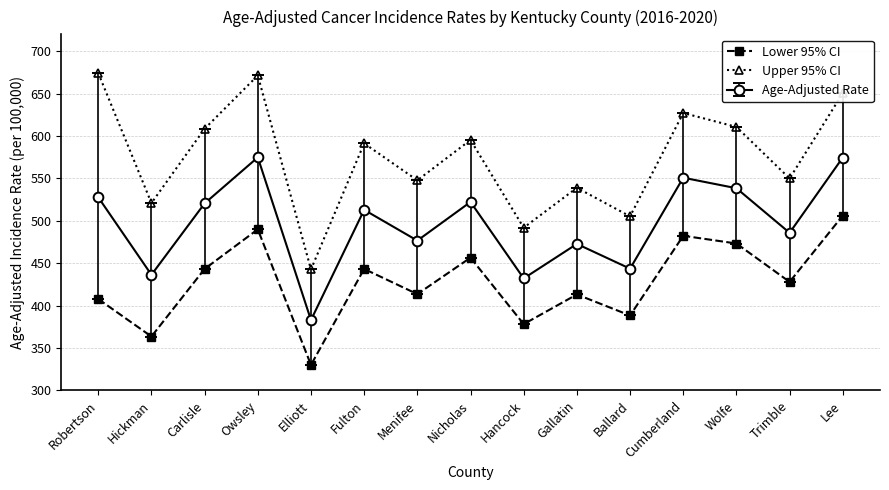

What is the value of the Lower 95% CI point at the 11th from the left?

388.4